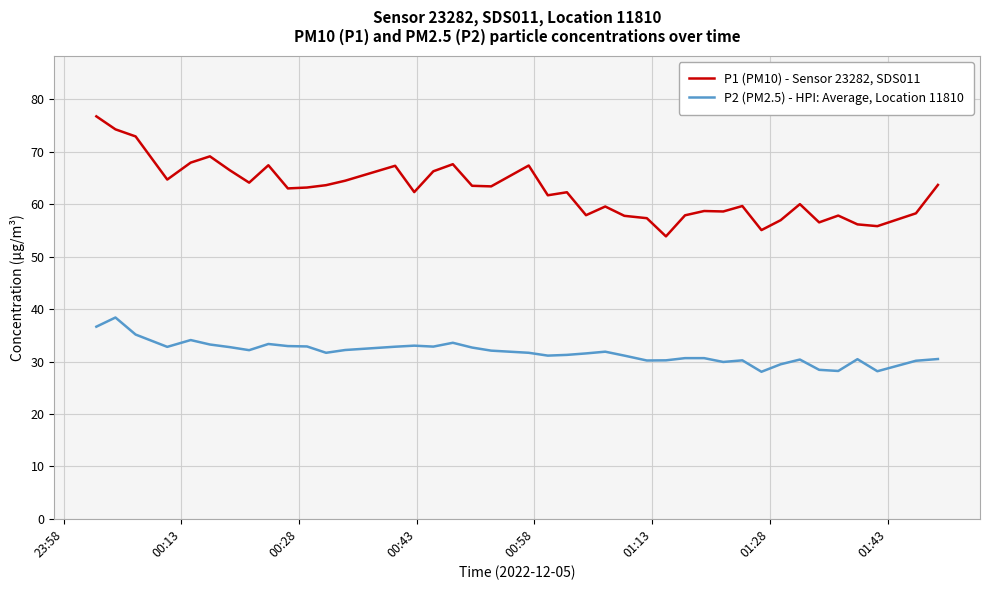

Which series has the largest range (max minus min)?

P1 (PM10) - Sensor 23282, SDS011